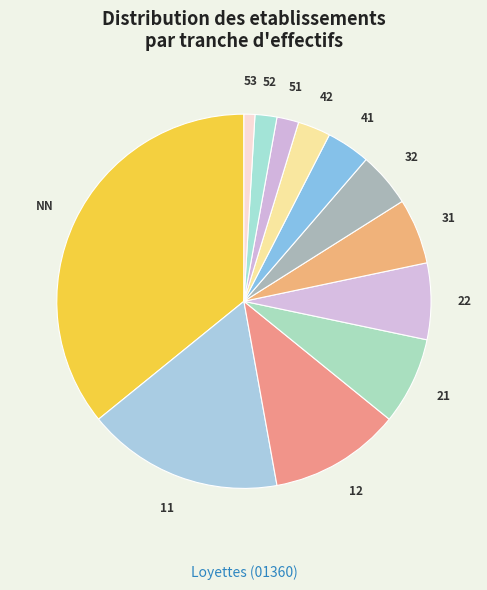

Which slice is the largest?

NN